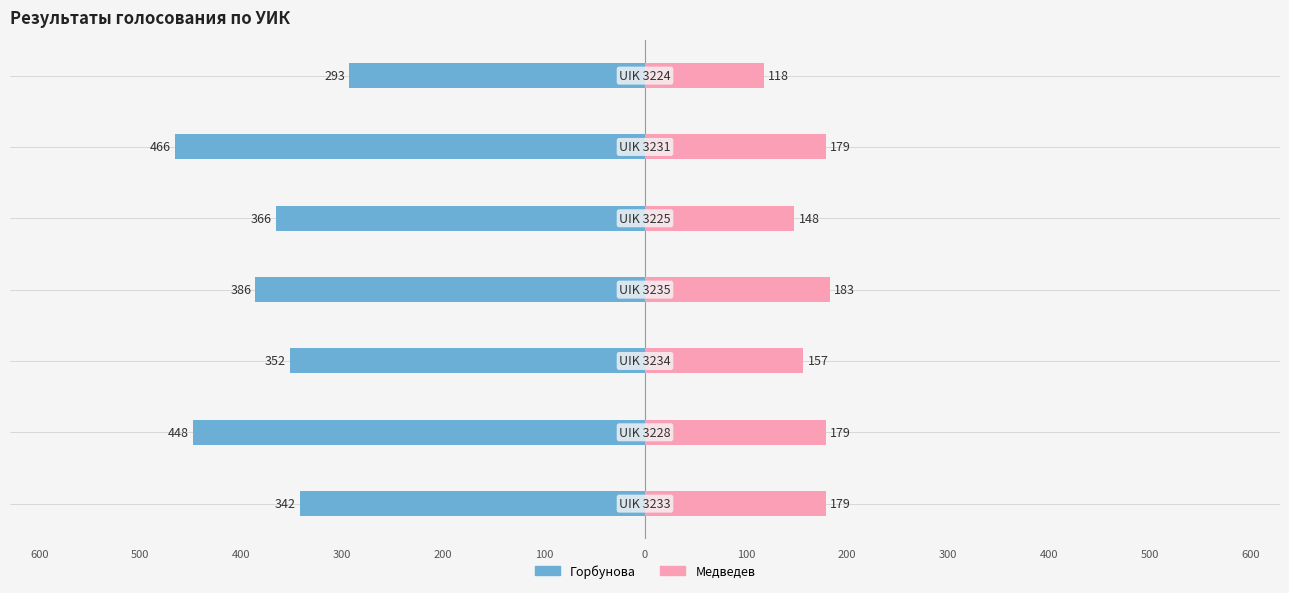

Reading left to right, extract all data points from this chart.

Горбунова: -342	-448	-352	-386	-366	-466	-293
Медведев: 179	179	157	183	148	179	118